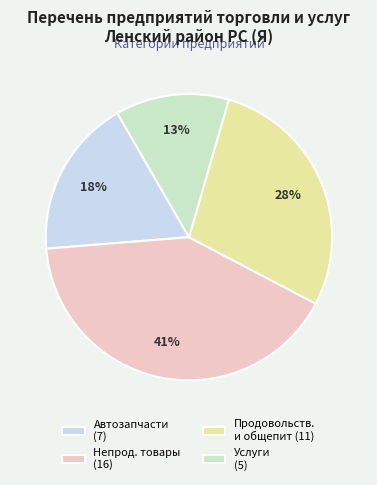

How many slices are in this pie chart?

4